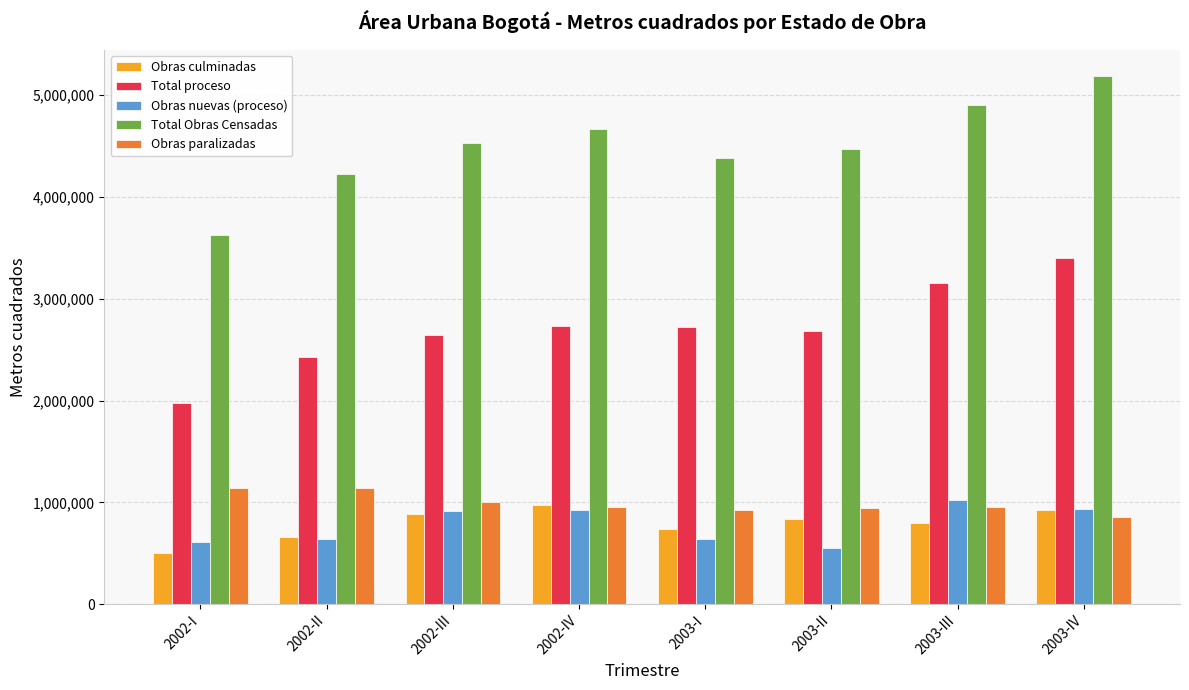

Is it true that Obras paralizadas equals 853480 at 2003-IV?

True